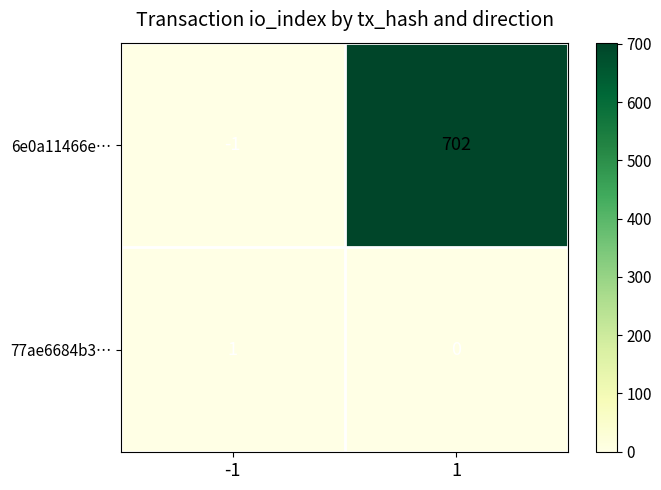

List the labels in order of 6e0a11466e… value, smallest first.

-1, 1